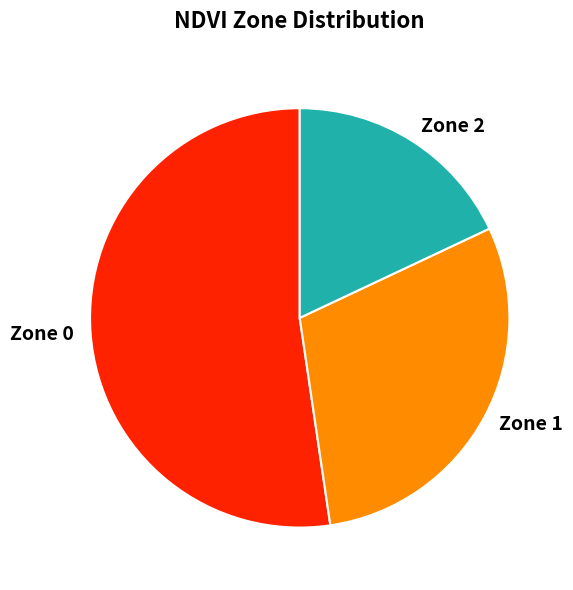

Is there any slice that represents more than half of the pie?

Yes